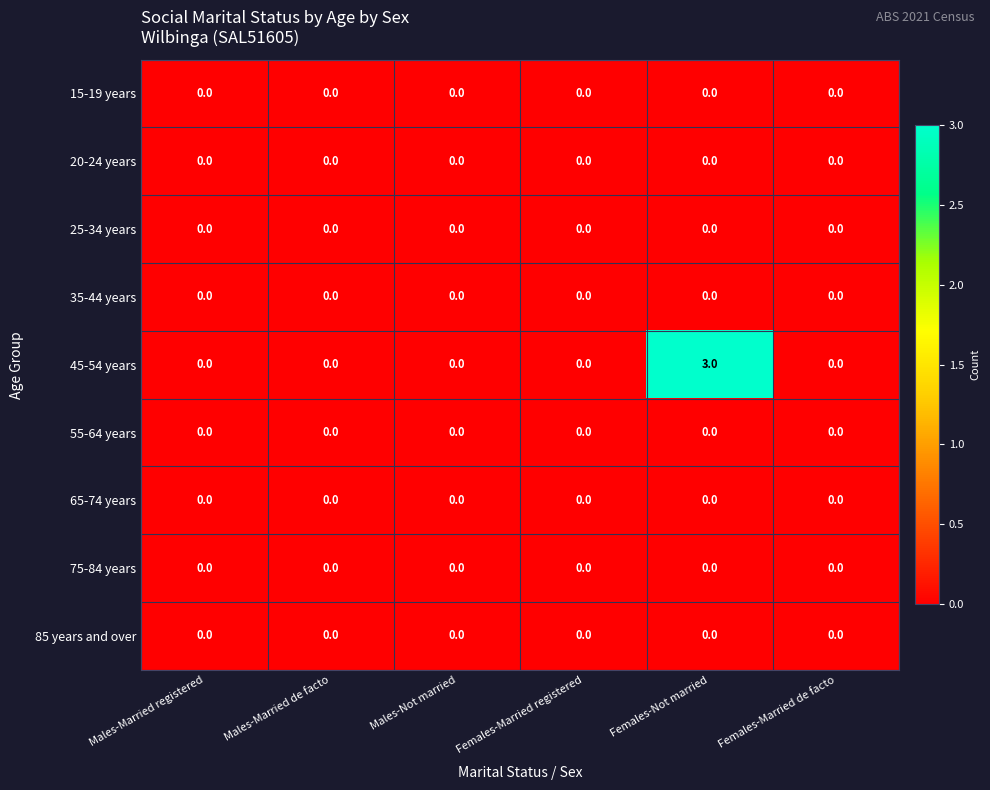

At which category does the chart reach its peak across all series?

Females-Not married